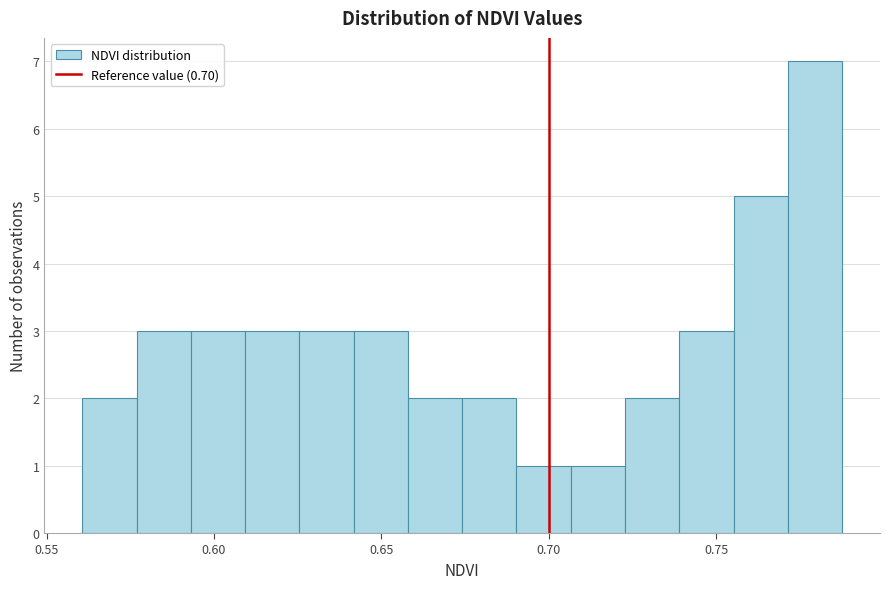

Around what value on the x-axis is the tallest bar? Give the approximate position of its centre, as read against the axis.

0.780